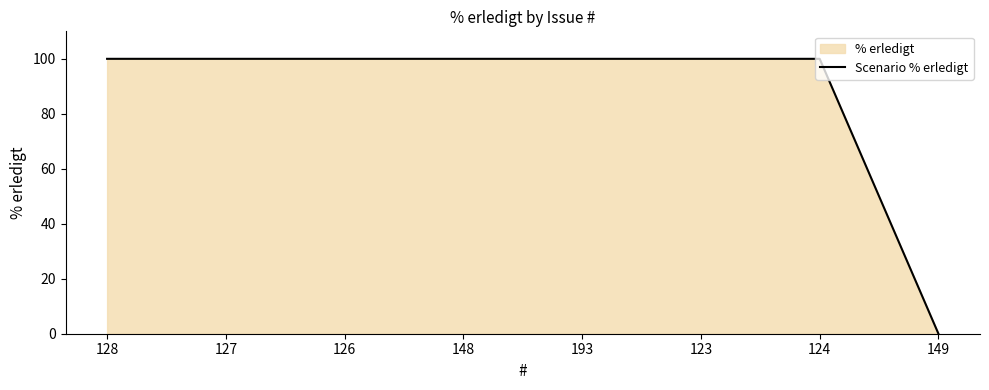

Reading left to right, extract all data points from this chart.

100	100	100	100	100	100	100	0